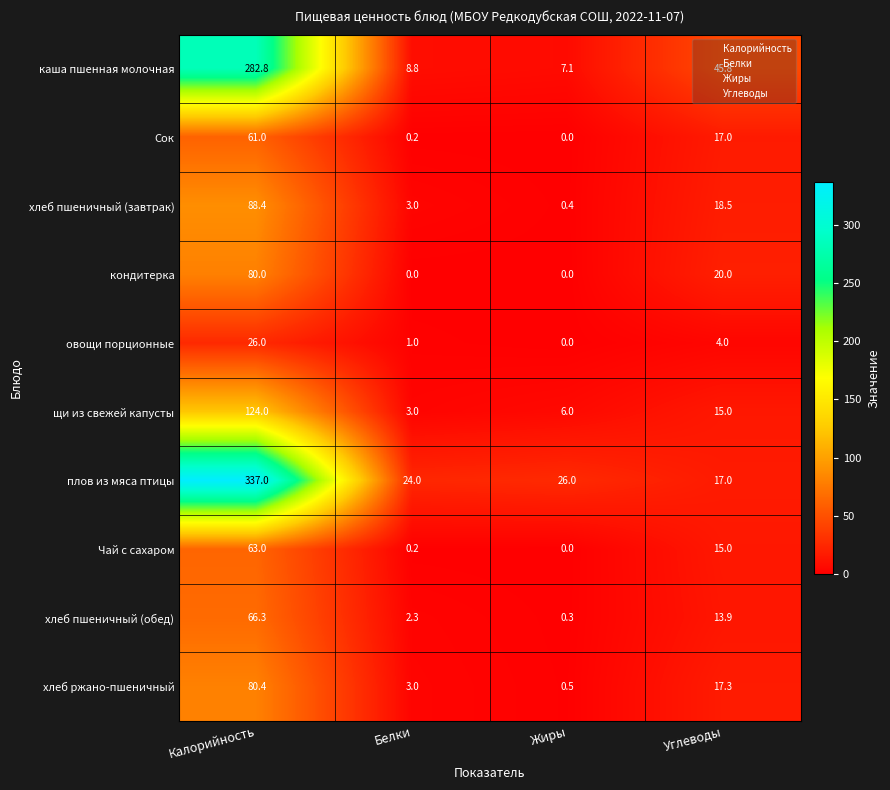

What is the spread (max minus min) of values at Жиры?

26.0